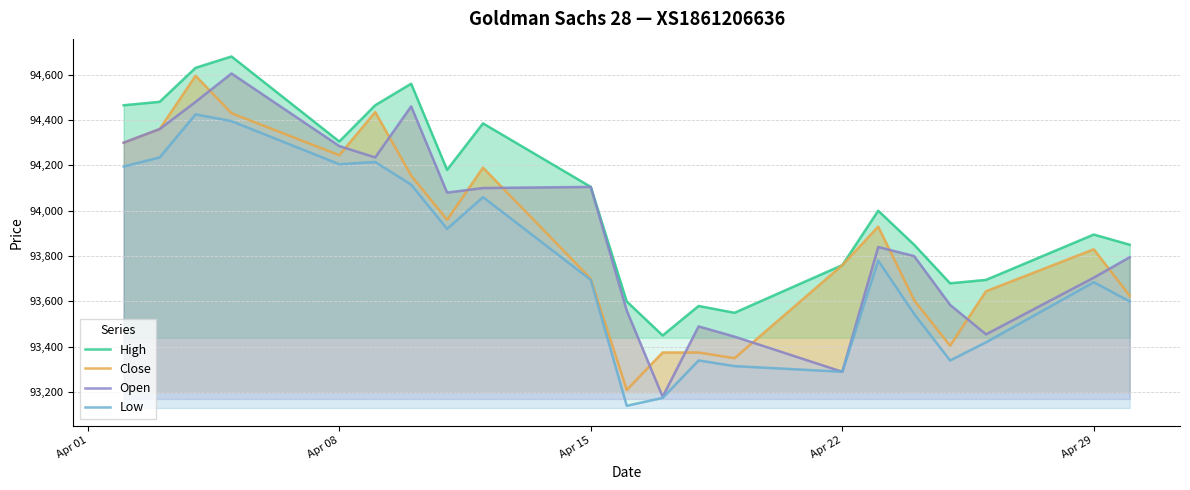

True or false: Open has a value of 46498 at Apr 22.

False